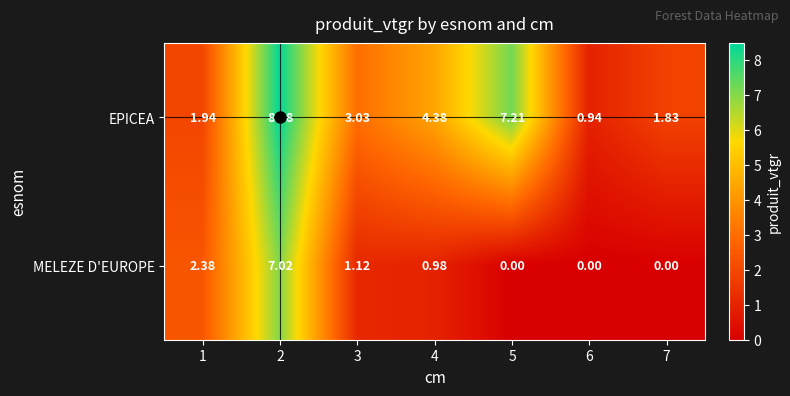

Rank the series by their maximum value, from lowest to highest.

MELEZE D'EUROPE, EPICEA